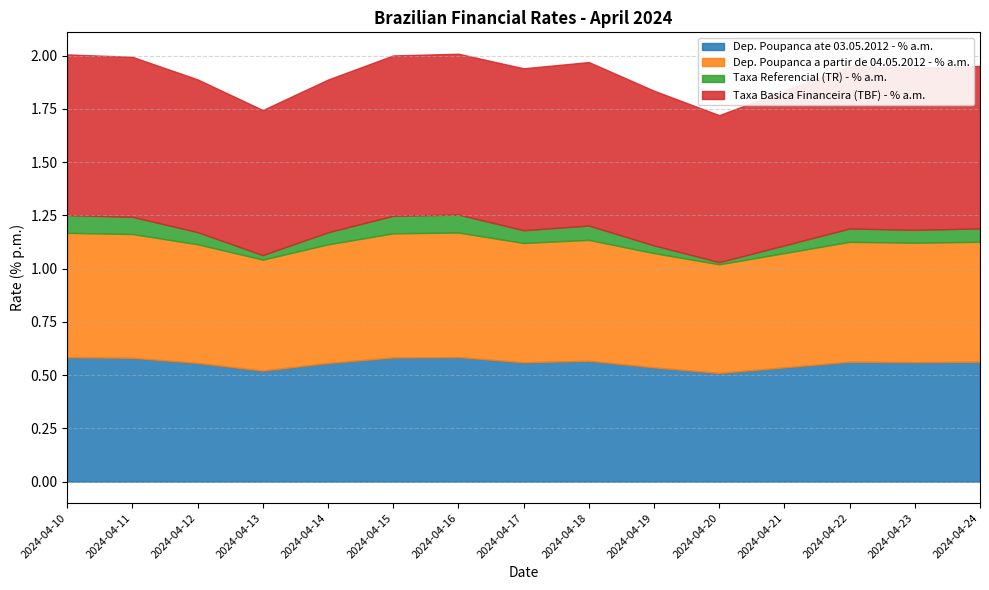

At which label does Dep. Poupanca ate 03.05.2012 - % a.m. reach its peak?

2024-04-16